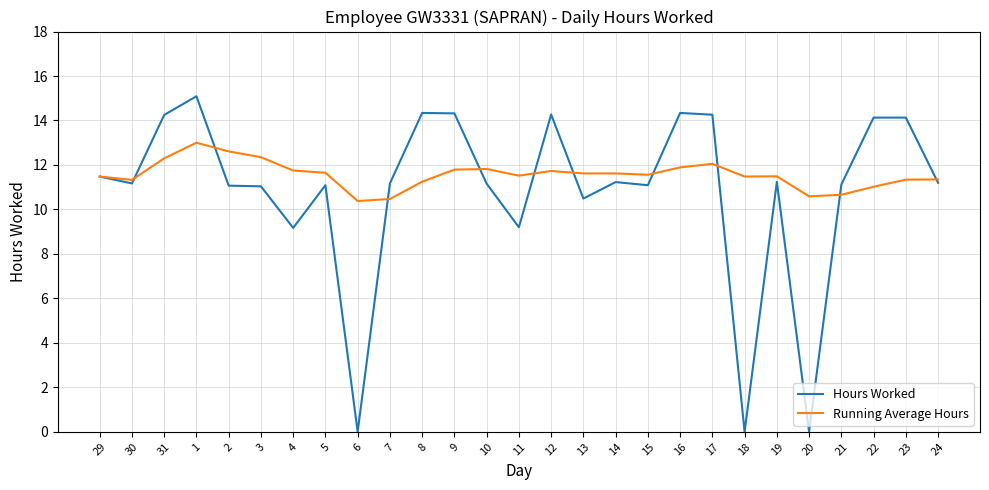

What are all the series names shown in the legend?

Hours Worked, Running Average Hours